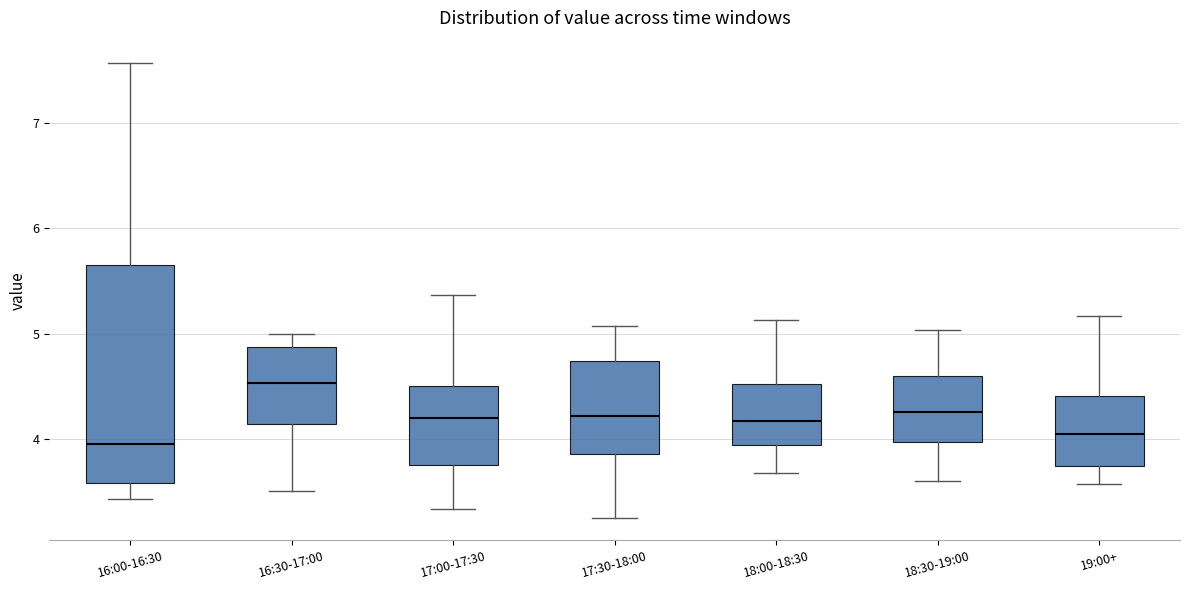

Reading left to right, transcribe this box plot: for each box, give where its median line is, the range the box spans, and where its two whiskers end, as read against the y-axis. The values are not printed on the chart, so give them approximately, as read against the axis.

16:00-16:30: median 4.0, box 3.6 to 5.7, whiskers 3.4 to 7.6
16:30-17:00: median 4.5, box 4.1 to 4.9, whiskers 3.5 to 5.0
17:00-17:30: median 4.2, box 3.8 to 4.5, whiskers 3.3 to 5.4
17:30-18:00: median 4.2, box 3.9 to 4.7, whiskers 3.3 to 5.1
18:00-18:30: median 4.2, box 3.9 to 4.5, whiskers 3.7 to 5.1
18:30-19:00: median 4.3, box 4.0 to 4.6, whiskers 3.6 to 5.0
19:00+: median 4.1, box 3.7 to 4.4, whiskers 3.6 to 5.2